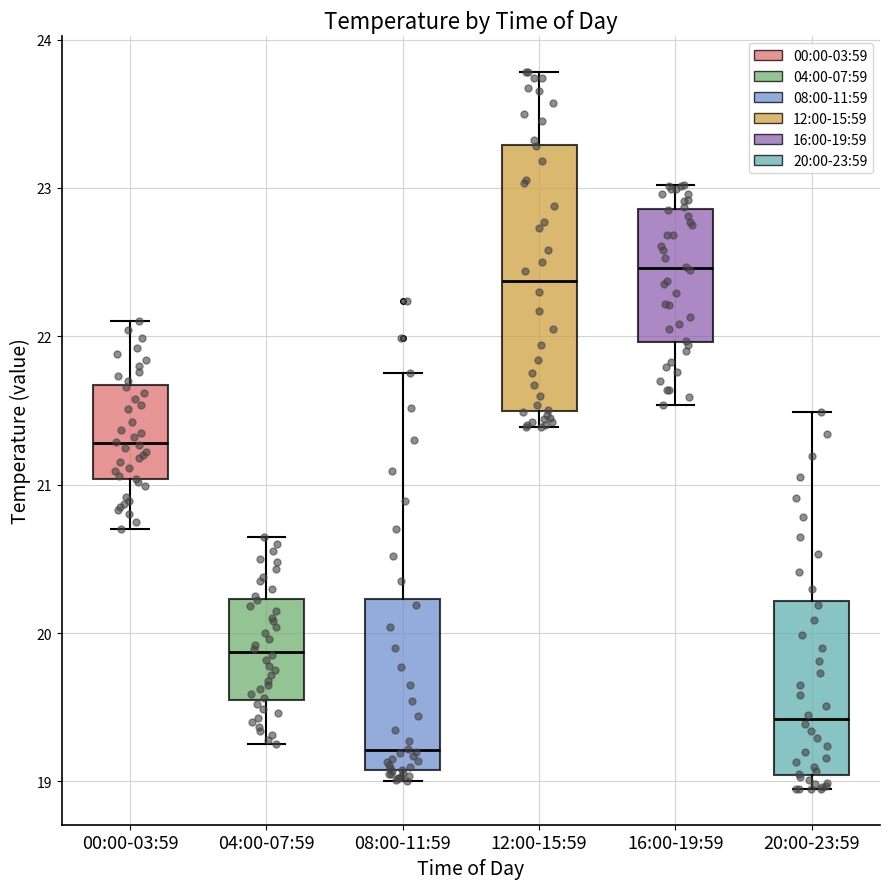

Where is the lower edge of the box for 00:00-03:59 on the y-axis? The values are not printed on the chart, so give them approximately, as read against the axis.

21.0